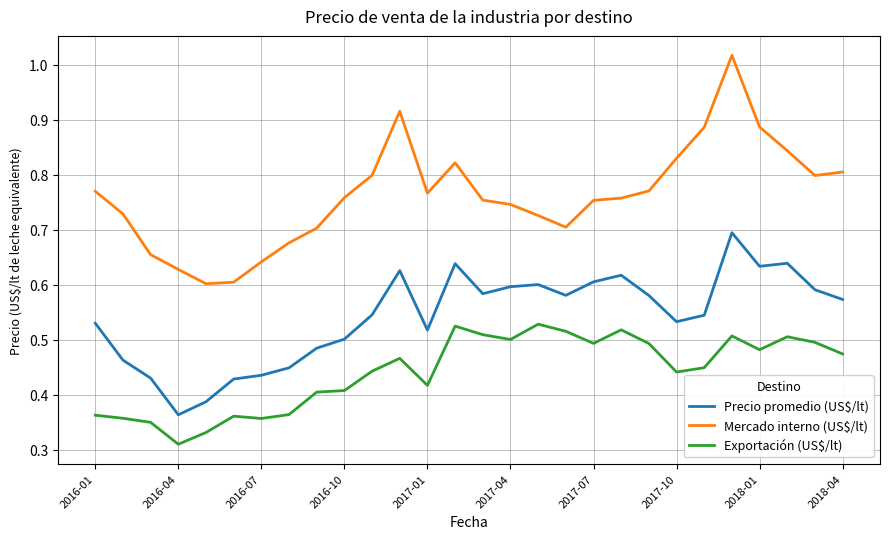

Which series has the widest spread of values?

Mercado interno (US$/lt)